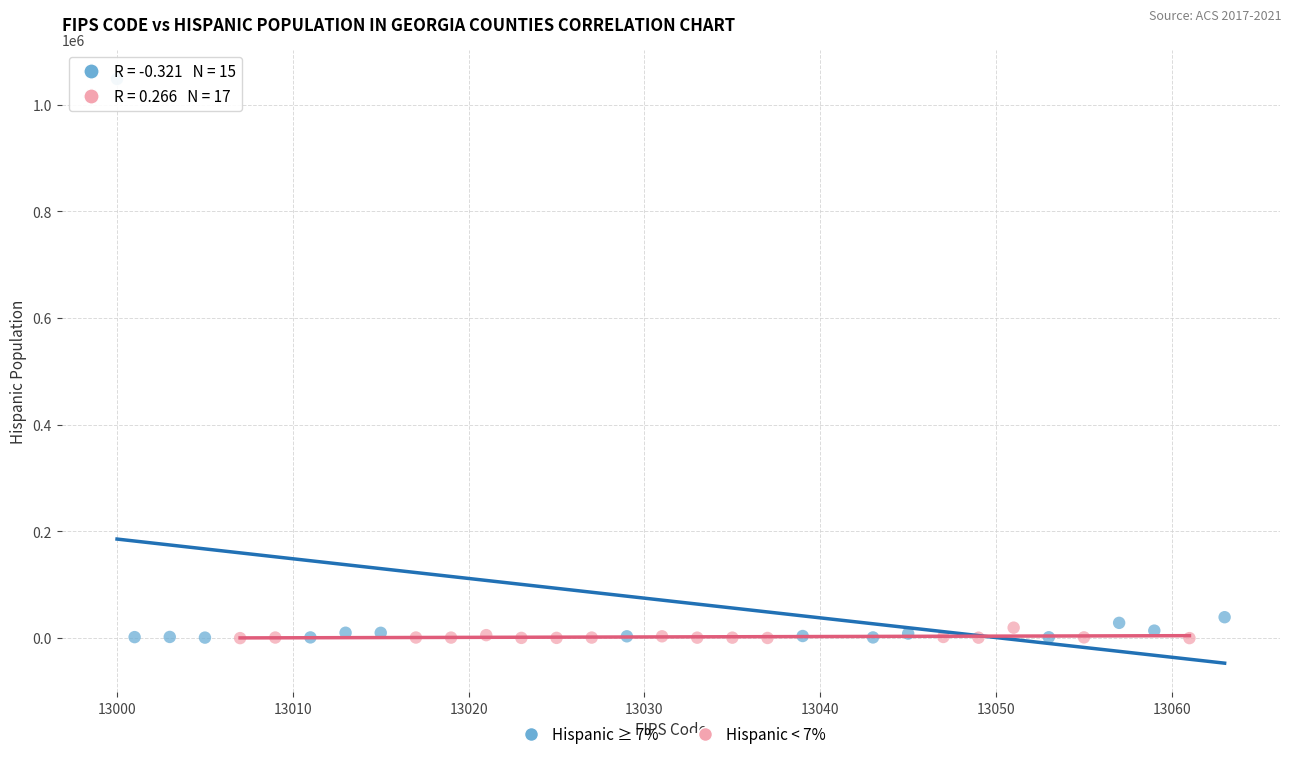

Which series has the largest Y range (max minus min)?

Hispanic ≥ 7%